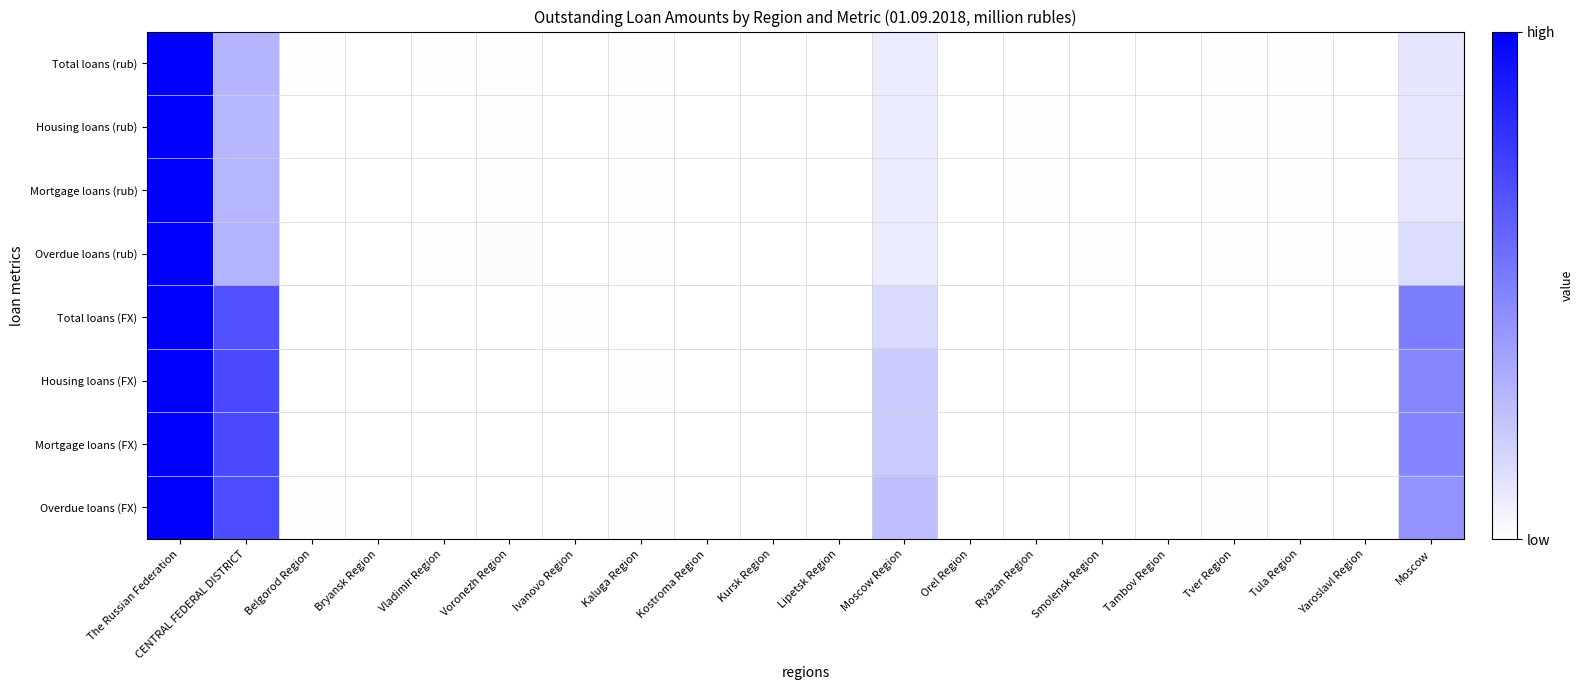

Which has a higher value, Kostroma Region or Tambov Region?

Tambov Region